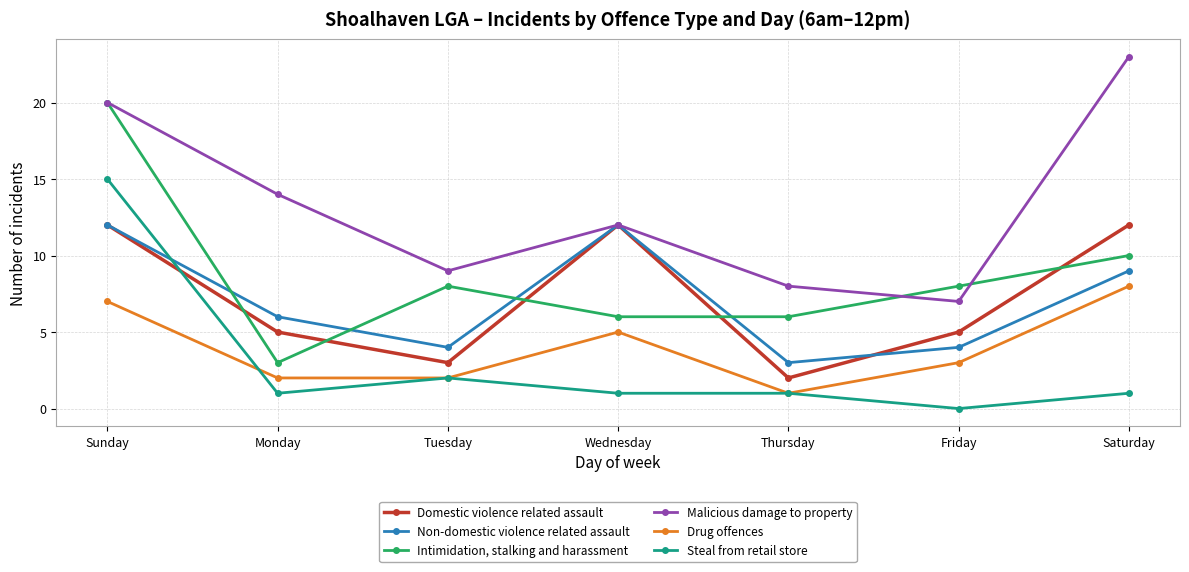

True or false: Drug offences and Malicious damage to property intersect in this chart.

False